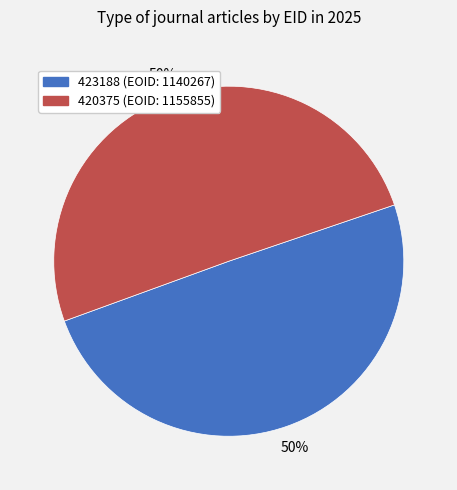

To the nearest percent, what is the combined percentage of 423188 and 420375?

100%